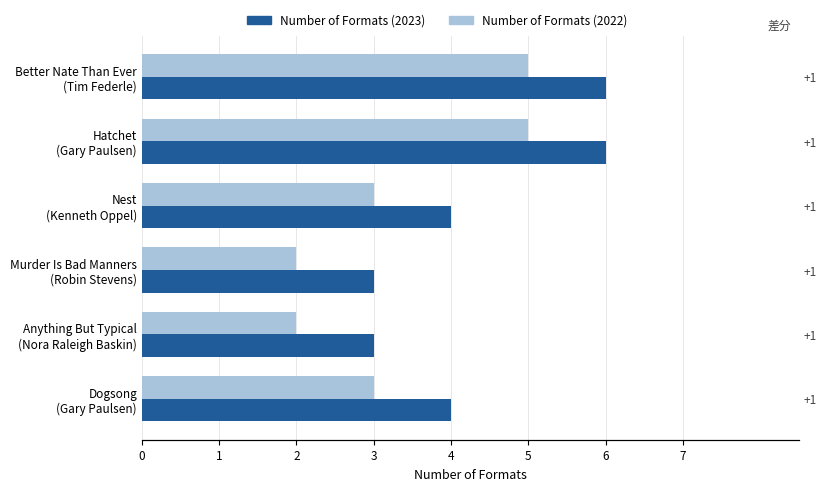

Which series changed the most between Anything But Typical (Nora Raleigh Baskin) and Dogsong (Gary Paulsen)?

Number of Formats (2023)